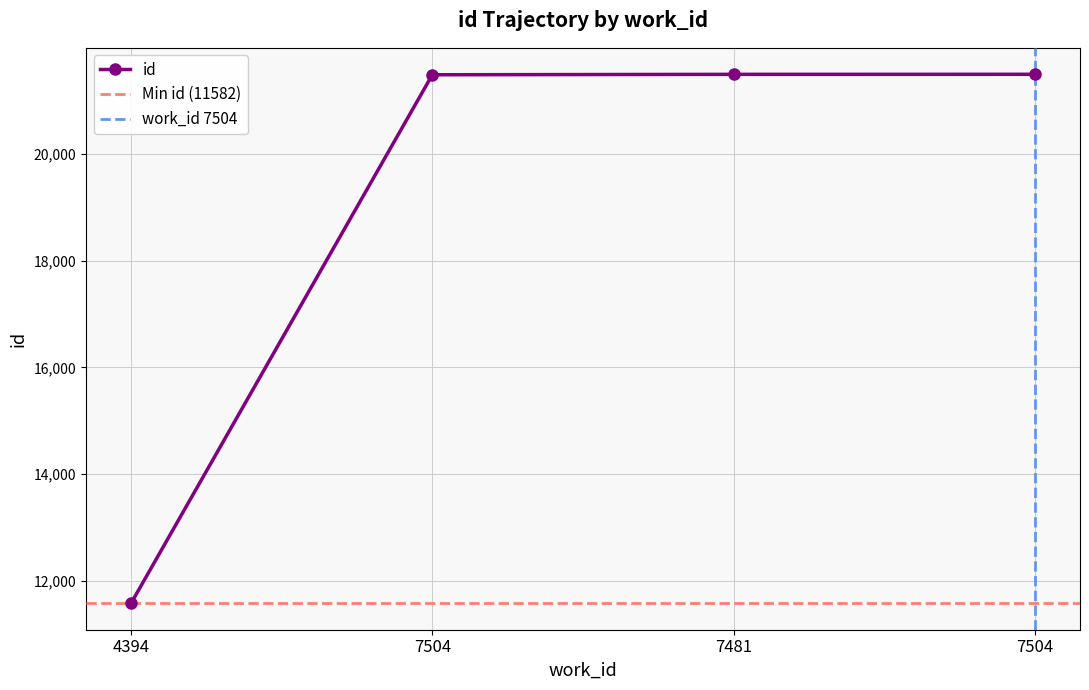

What is the change in value from 7481 to 7504?

+1